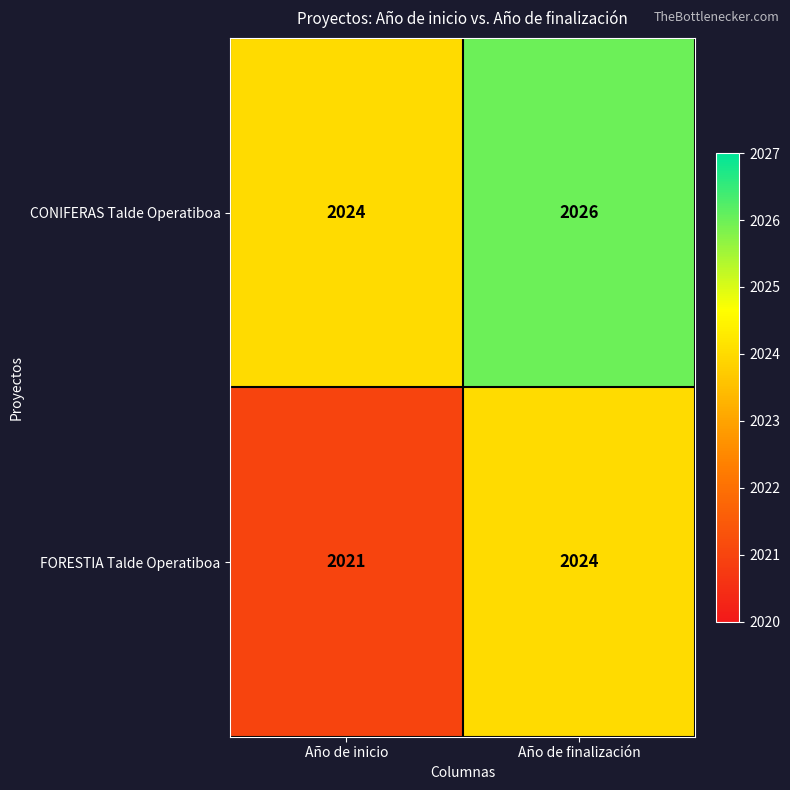

The value of FORESTIA Talde Operatiboa at Año de inicio is 2021. True or false?

True